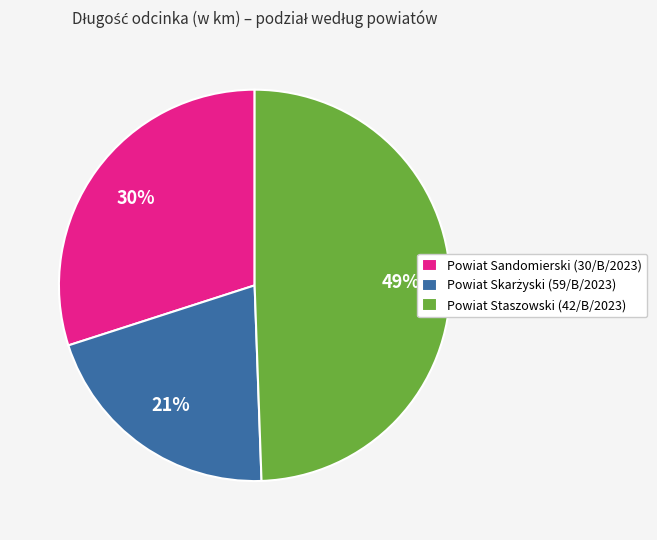

Is there any slice that represents more than half of the pie?

No